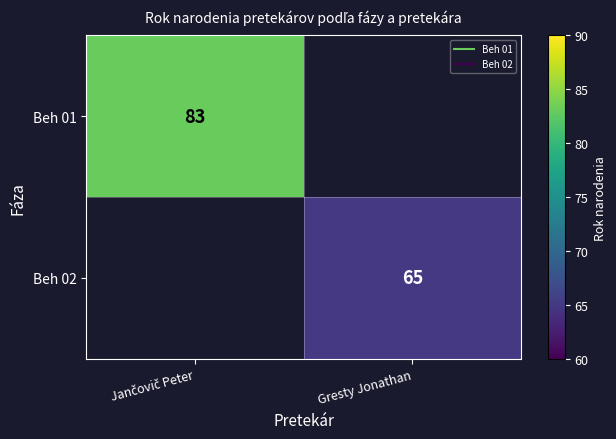

At Gresty Jonathan, list the series in order from largest to smallest.

Beh 01, Beh 02